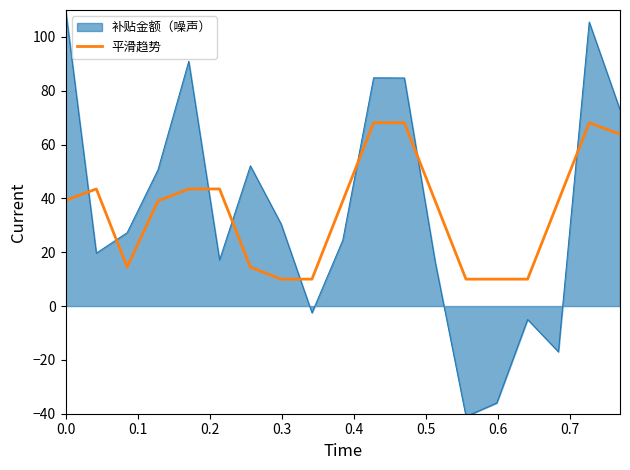

What is the smallest value displayed?

-41.0